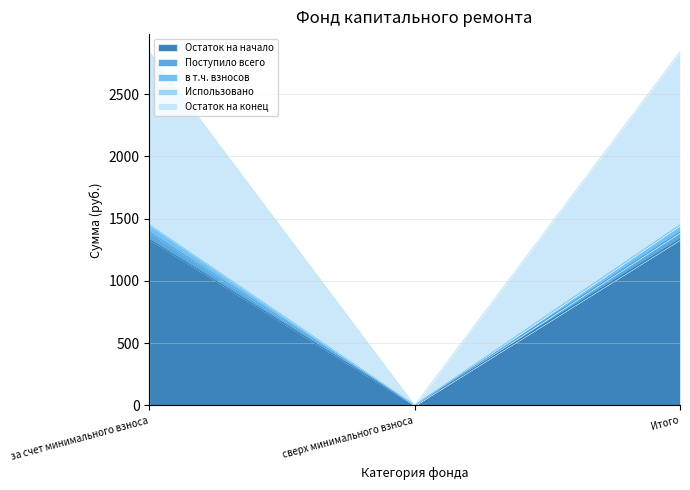

At how many categories does at least one series exceed 288?

2